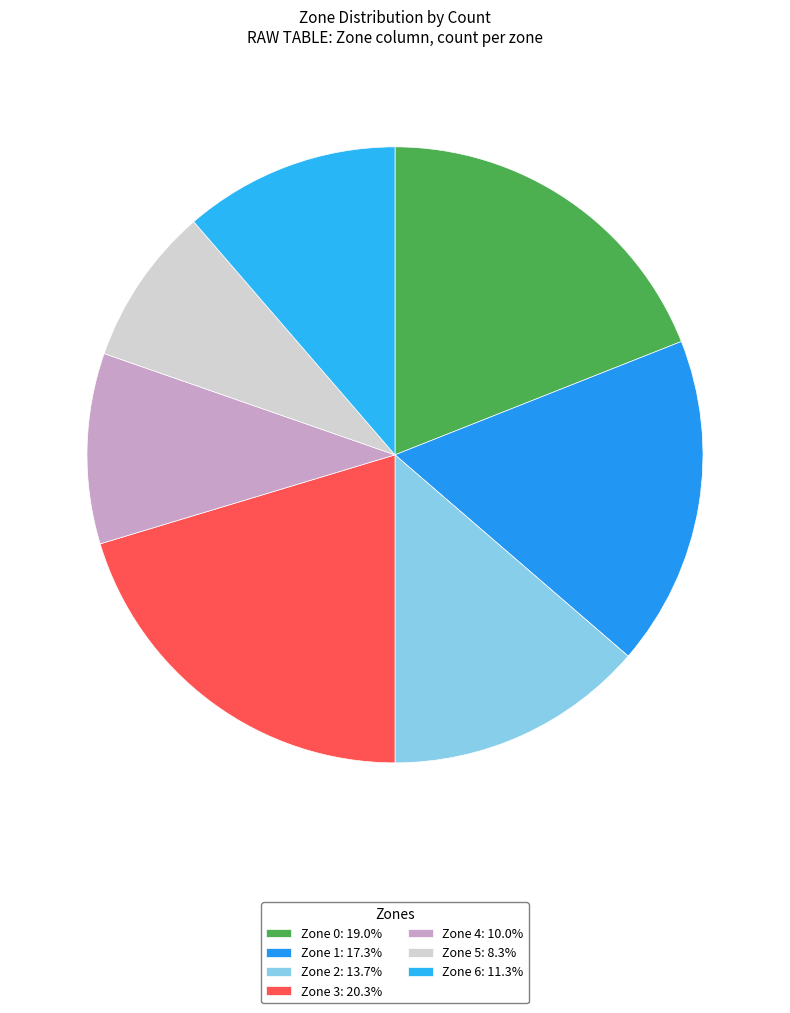

Does Zone 6 account for over 50% of the chart?

No